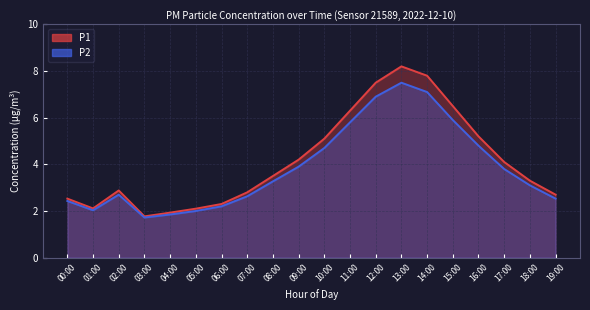

What position from the right is 03:00?

17